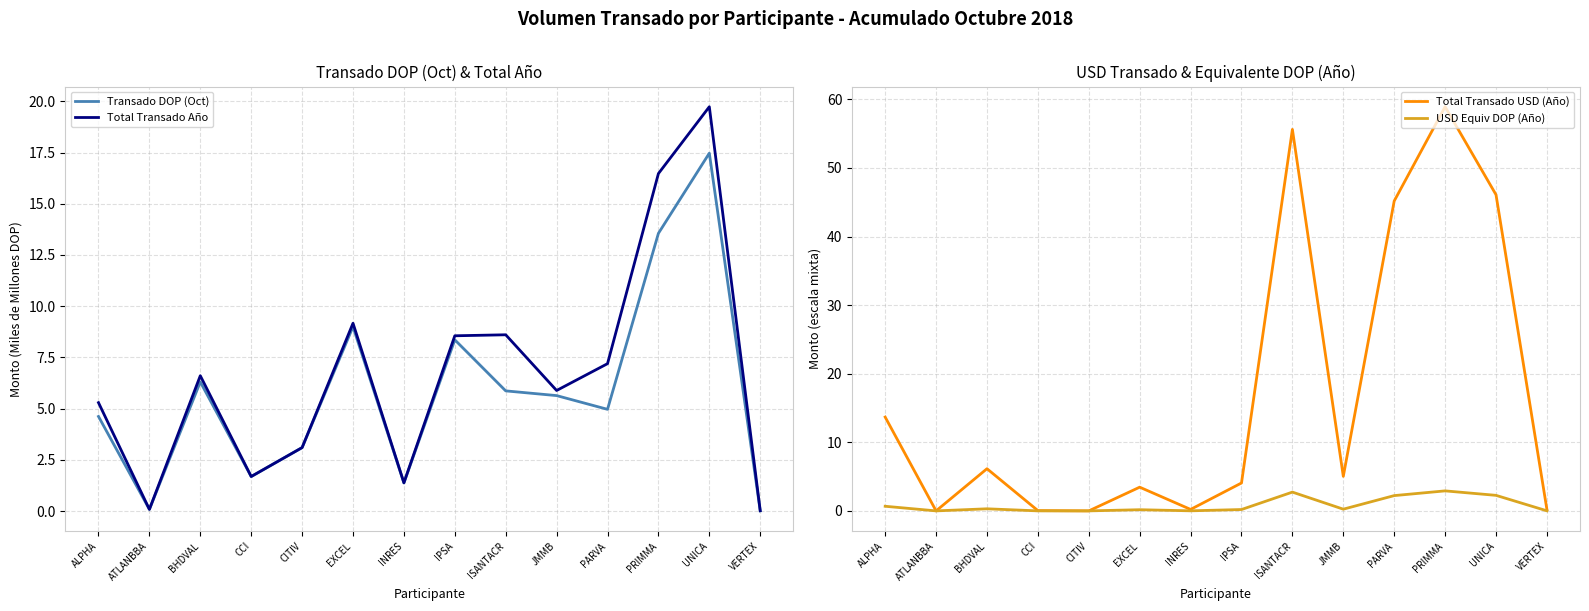

What is the difference between the Total Transado USD (Año) values at JMMB and INRES?

4.8